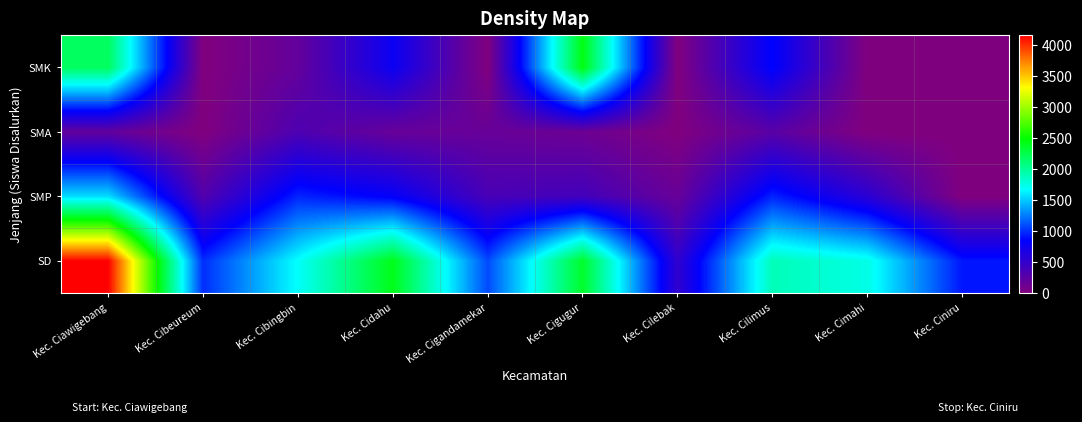

Reading left to right, list all the values displayed in this chart.

SD: Kec. Ciawigebang=4153	Kec. Cibeureum=979	Kec. Cibingbin=1679	Kec. Cidahu=2411	Kec. Cigandamekar=1074	Kec. Cigugur=2356	Kec. Cilebak=518	Kec. Cilimus=1894	Kec. Cimahi=1741	Kec. Ciniru=903
SMP: Kec. Ciawigebang=1560	Kec. Cibeureum=303	Kec. Cibingbin=951	Kec. Cidahu=807	Kec. Cigandamekar=365	Kec. Cigugur=402	Kec. Cilebak=164	Kec. Cilimus=947	Kec. Cimahi=563	Kec. Ciniru=0
SMA: Kec. Ciawigebang=197	Kec. Cibeureum=0	Kec. Cibingbin=332	Kec. Cidahu=166	Kec. Cigandamekar=166	Kec. Cigugur=131	Kec. Cilebak=0	Kec. Cilimus=255	Kec. Cimahi=0	Kec. Ciniru=0
SMK: Kec. Ciawigebang=2184	Kec. Cibeureum=0	Kec. Cibingbin=190	Kec. Cidahu=761	Kec. Cigandamekar=0	Kec. Cigugur=2440	Kec. Cilebak=0	Kec. Cilimus=844	Kec. Cimahi=0	Kec. Ciniru=0